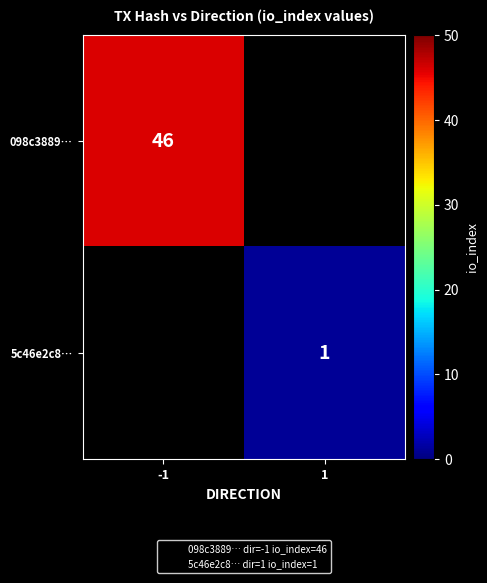

Rank the series by their maximum value, from highest to lowest.

098c3889…, 5c46e2c8…